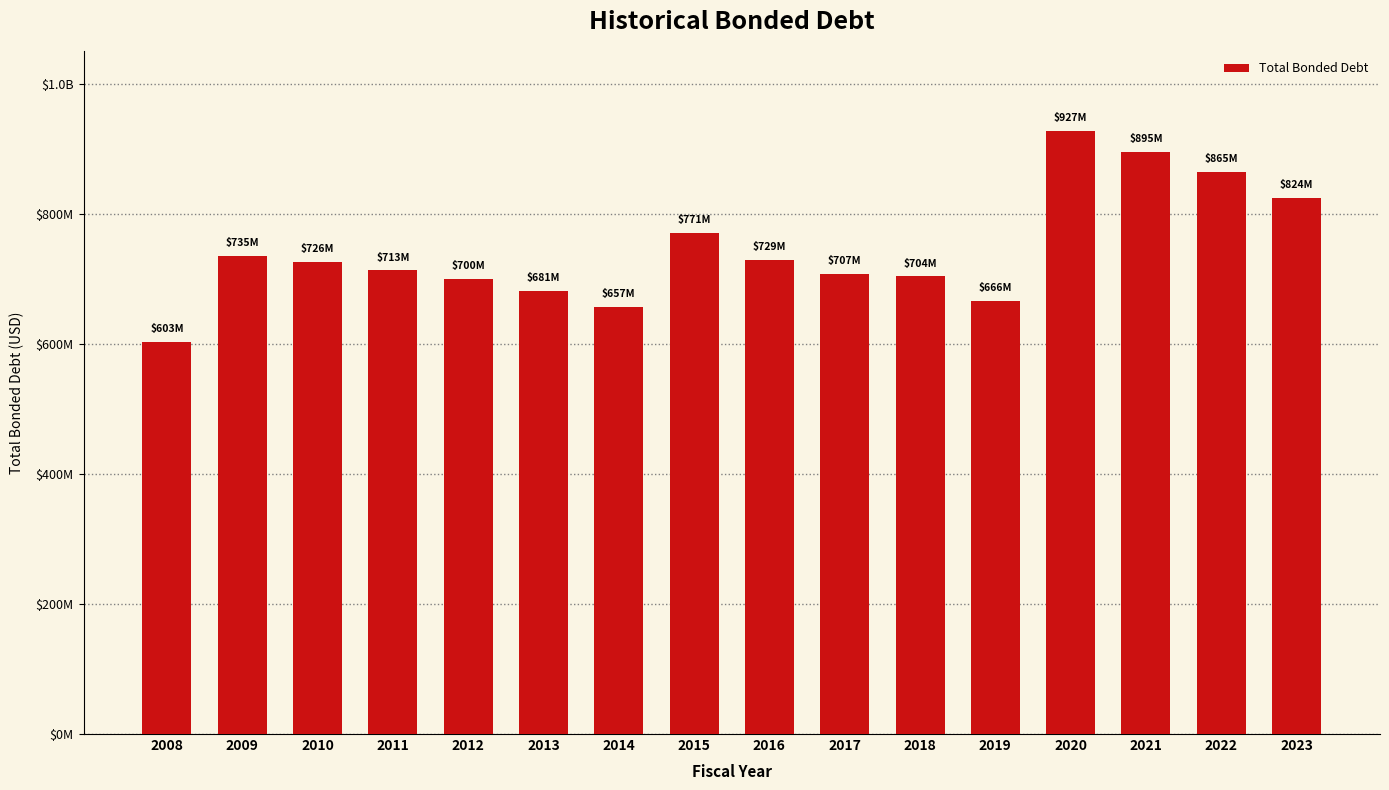

What is the sum of the values at 2021 and 2017?

1601539974.0